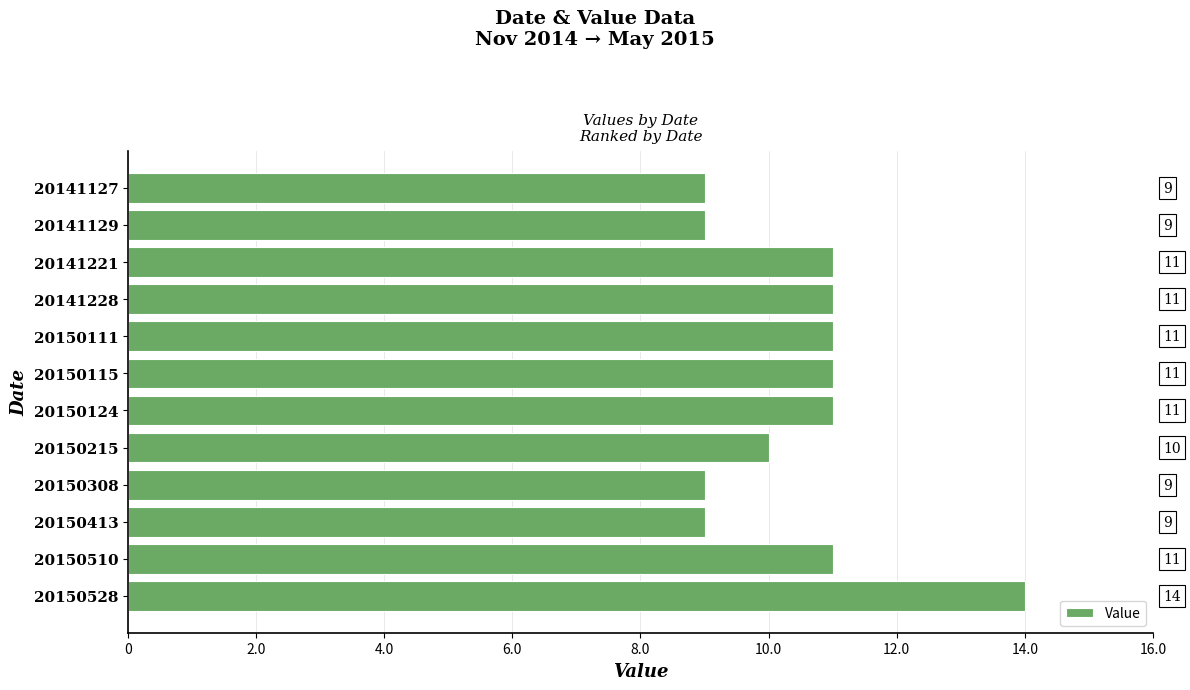

What is the difference between the maximum and minimum values?

5